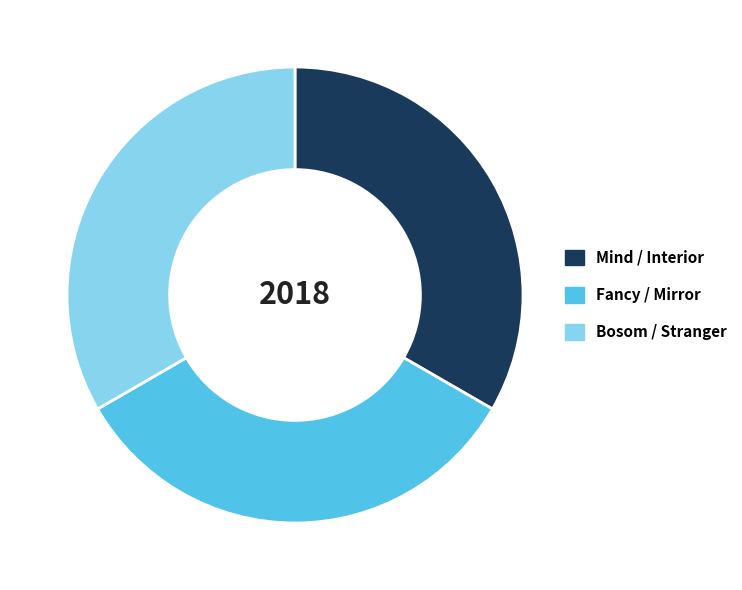

How many slices are in this pie chart?

3